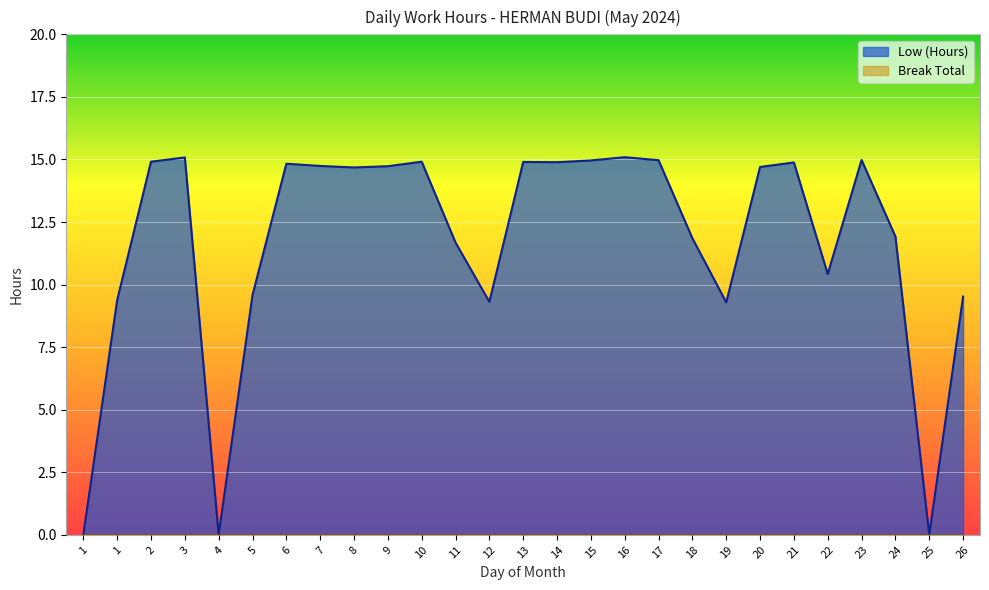

What is the value of the 11th point from the left?

14.9